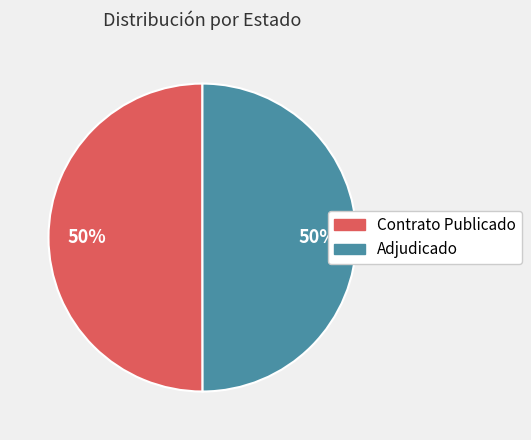

To the nearest percent, what is the average slice percentage?

50%